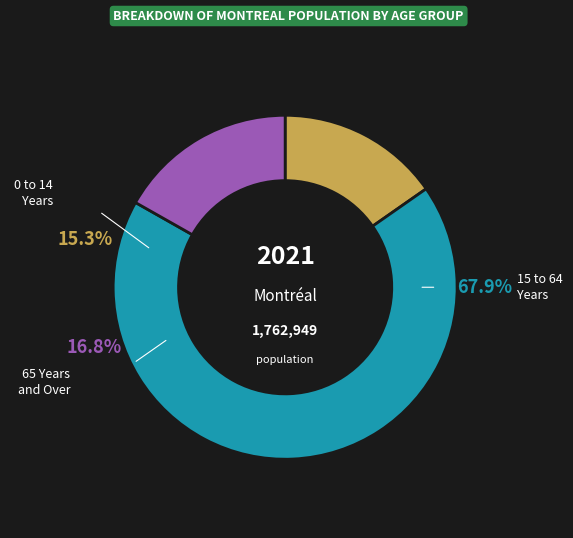

To the nearest percent, what is the average slice percentage?

33%